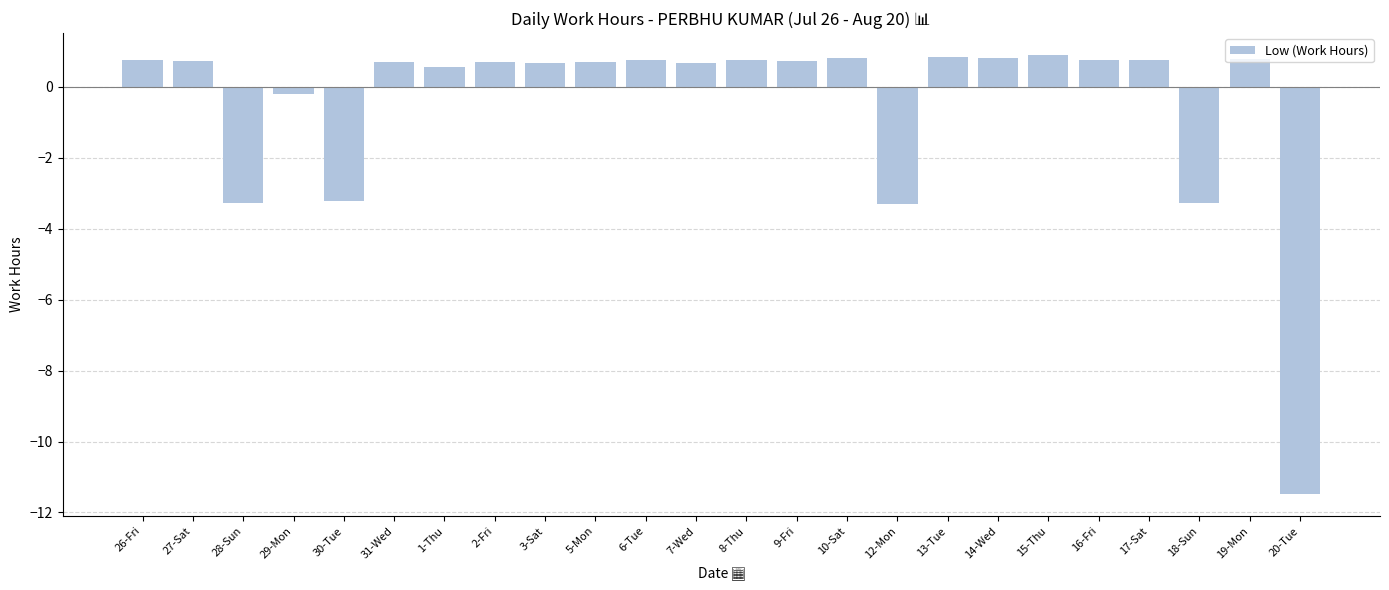

At which label does the data first exceed 0?

26-Fri